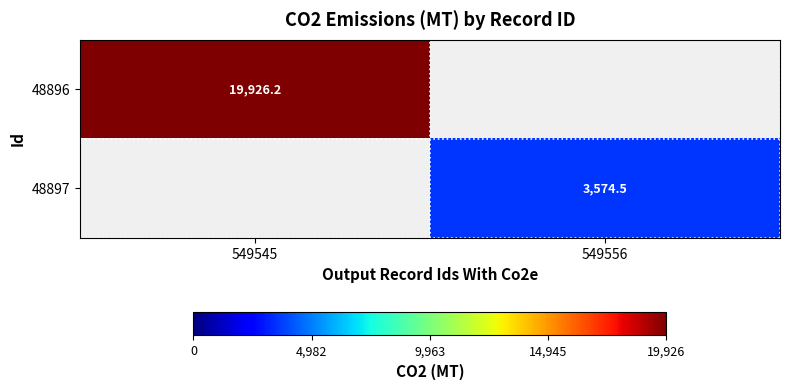

The value of 48896 at 549545 is 5315.1. True or false?

False